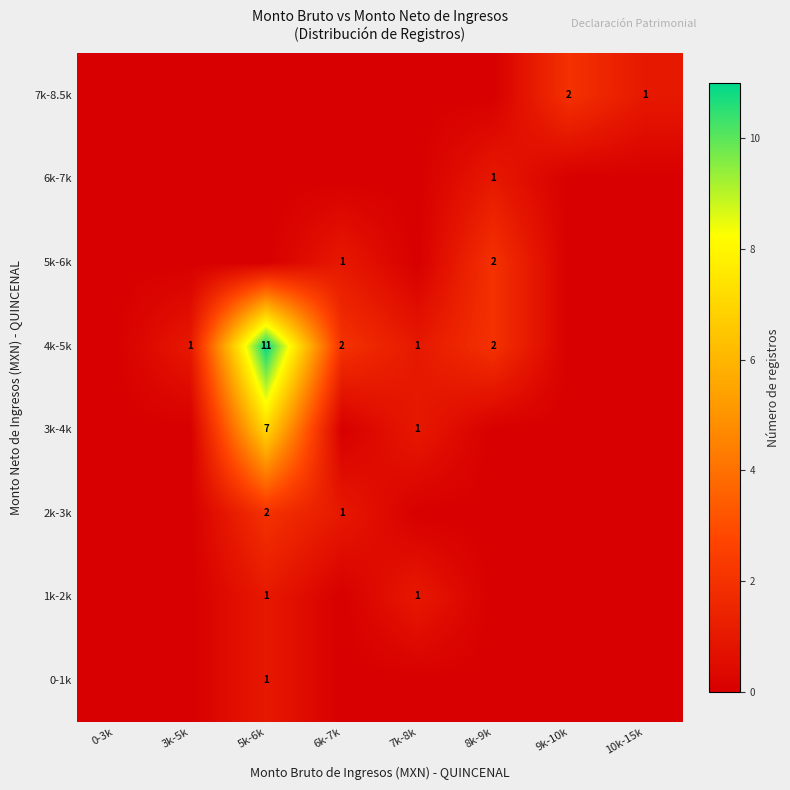

At which category does the chart reach its peak across all series?

5k-6k